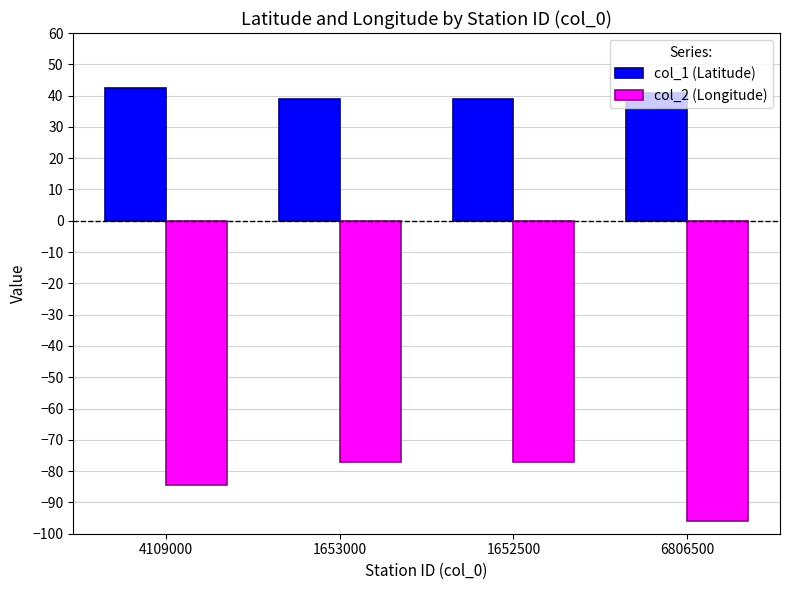

The value of col_1 (Latitude) at 4109000 is 42.3. True or false?

True